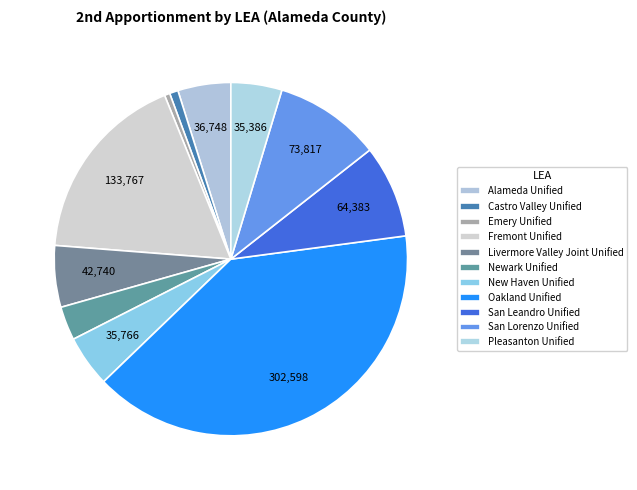

Which has a higher value, Oakland Unified or Pleasanton Unified?

Oakland Unified